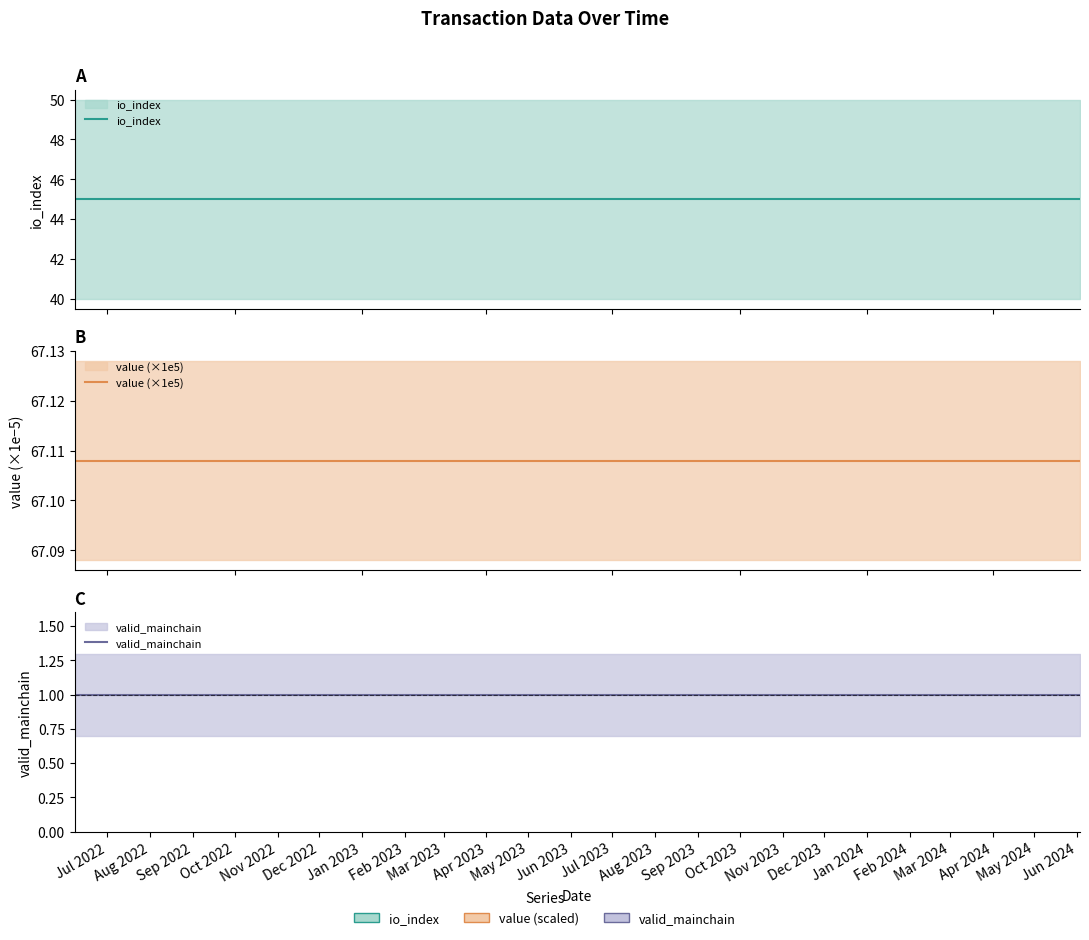

The value of io_index at Nov 2023 is 13.5. True or false?

False